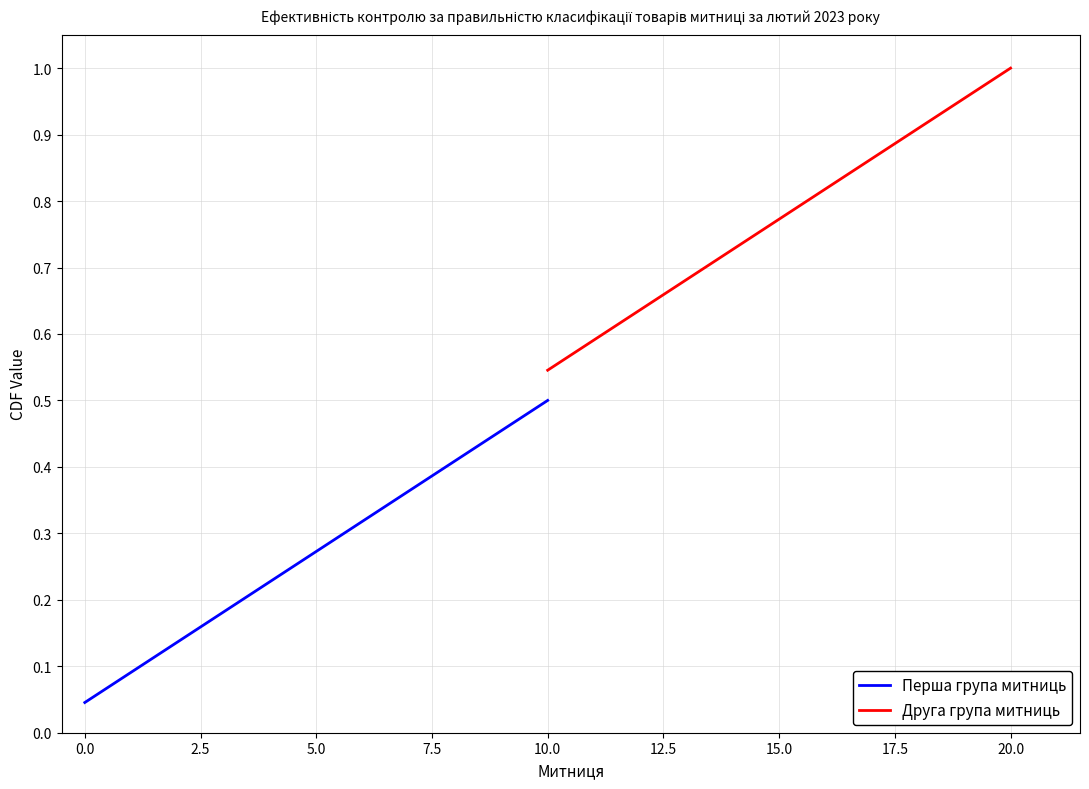

Between 12.5 and 20.0, which is larger?

20.0